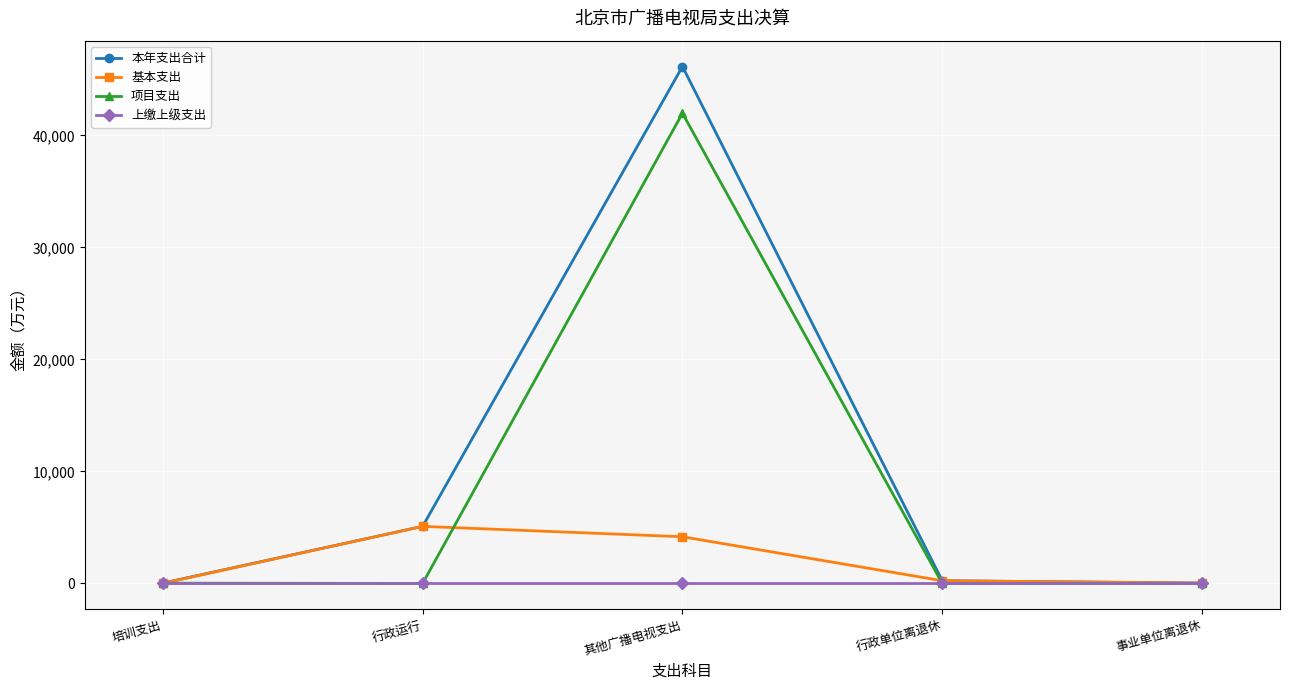

Which series has the largest total across all categories?

本年支出合计